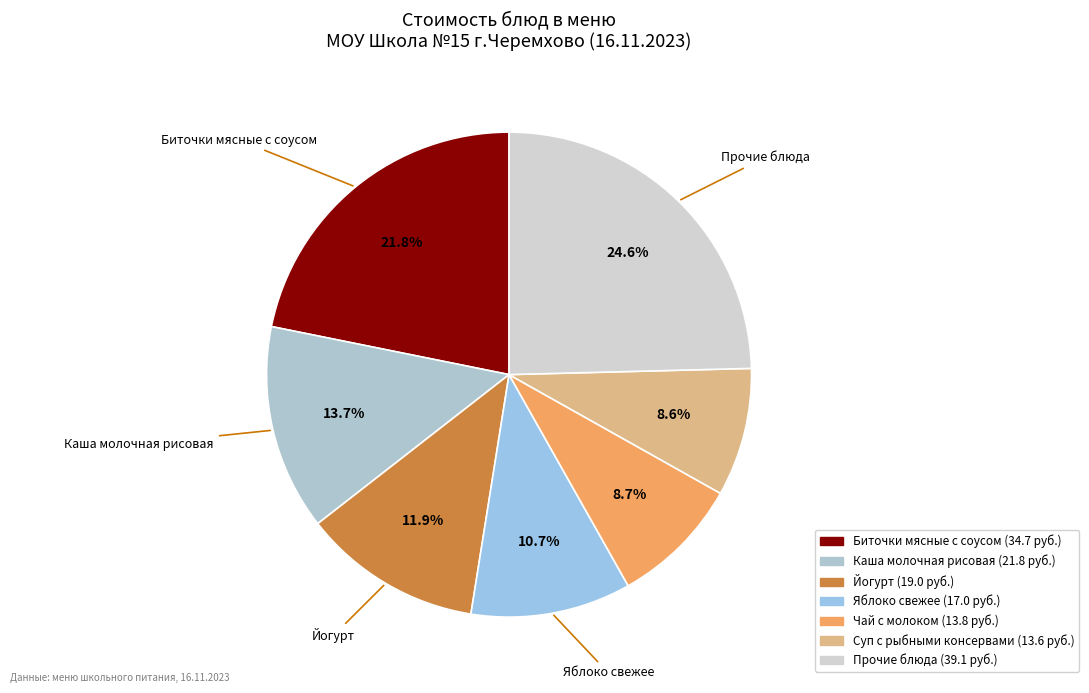

Is there a majority slice in this chart?

No